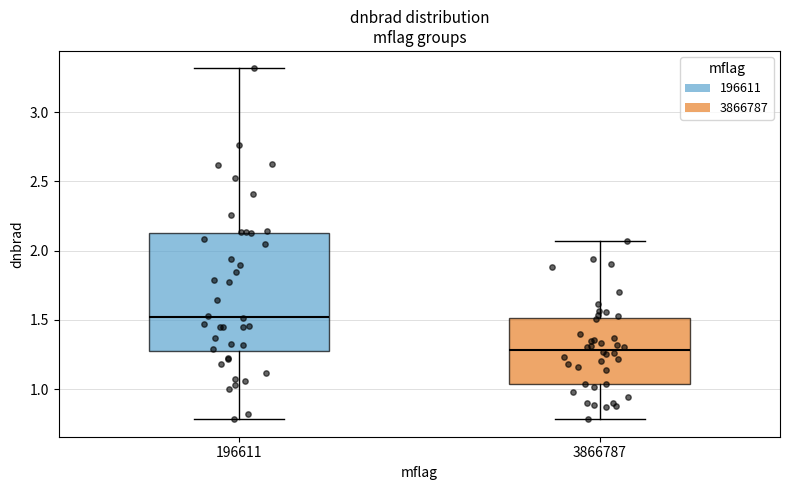

Reading left to right, transcribe this box plot: for each box, give where its median line is, the range the box spans, and where its two whiskers end, as read against the y-axis. The values are not printed on the chart, so give them approximately, as read against the axis.

196611: median 1.50, box 1.30 to 2.15, whiskers 0.80 to 3.30
3866787: median 1.30, box 1.05 to 1.50, whiskers 0.80 to 2.05